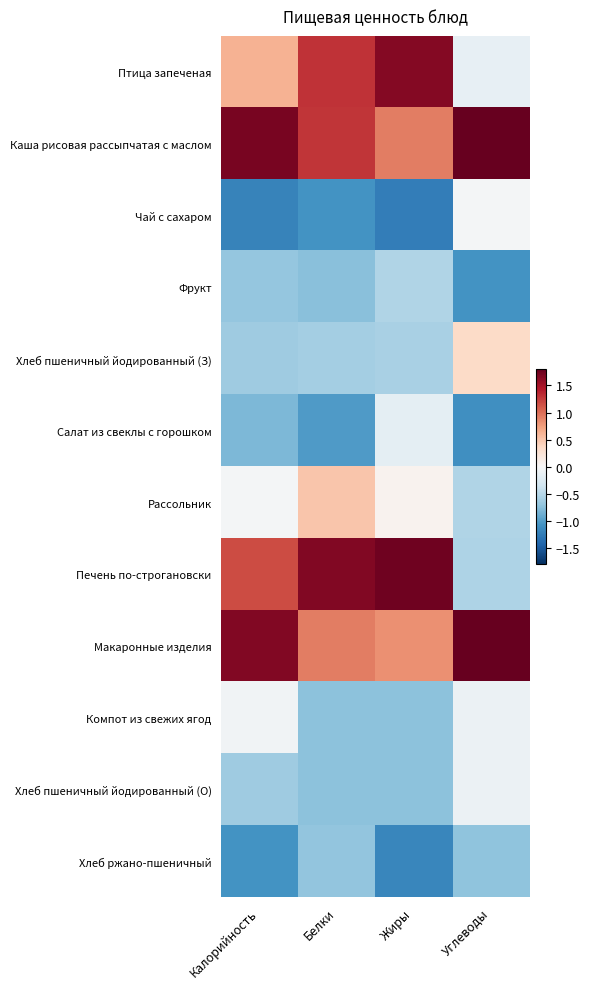

What is the maximum value shown in the chart?

2.2